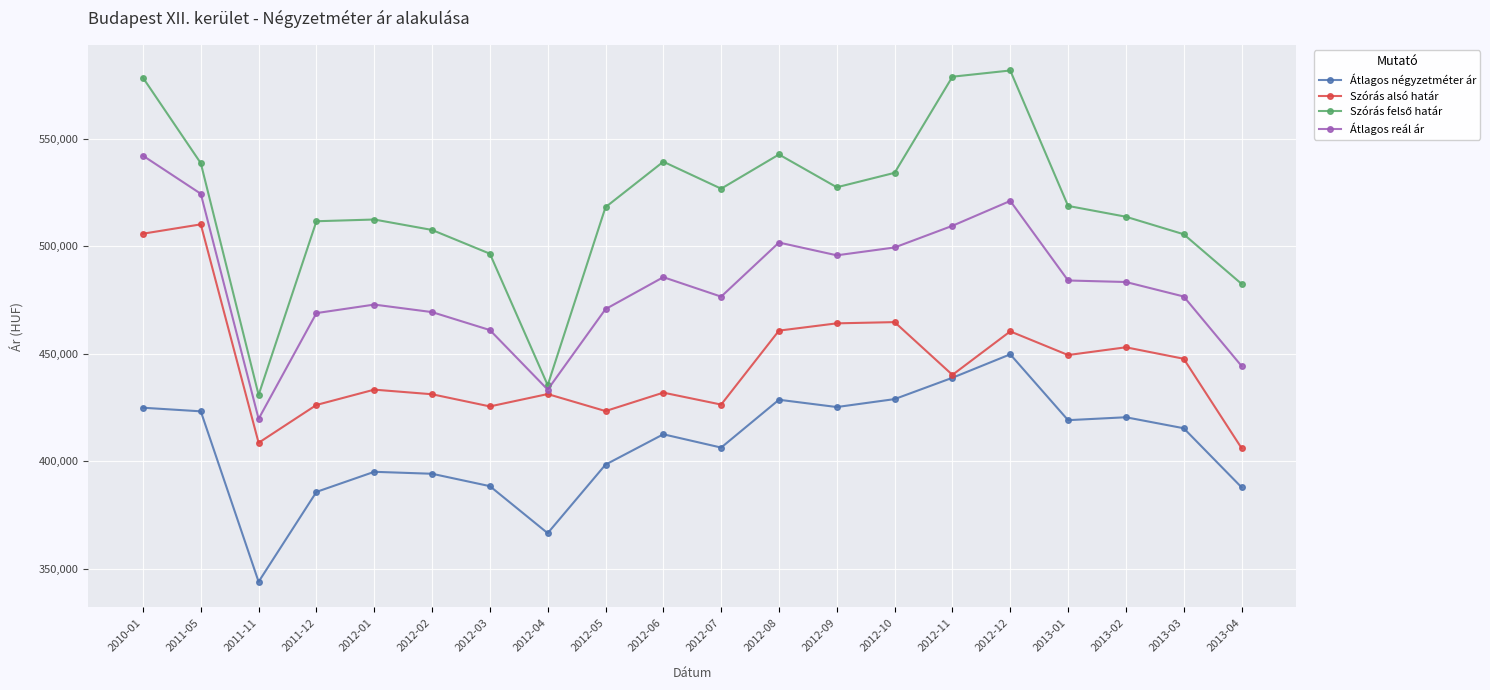

How many values in the Átlagos reál ár series are below 483442?

10